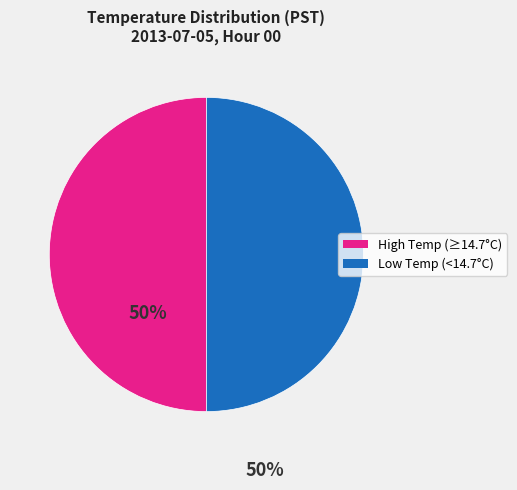

How many slices are in this pie chart?

2